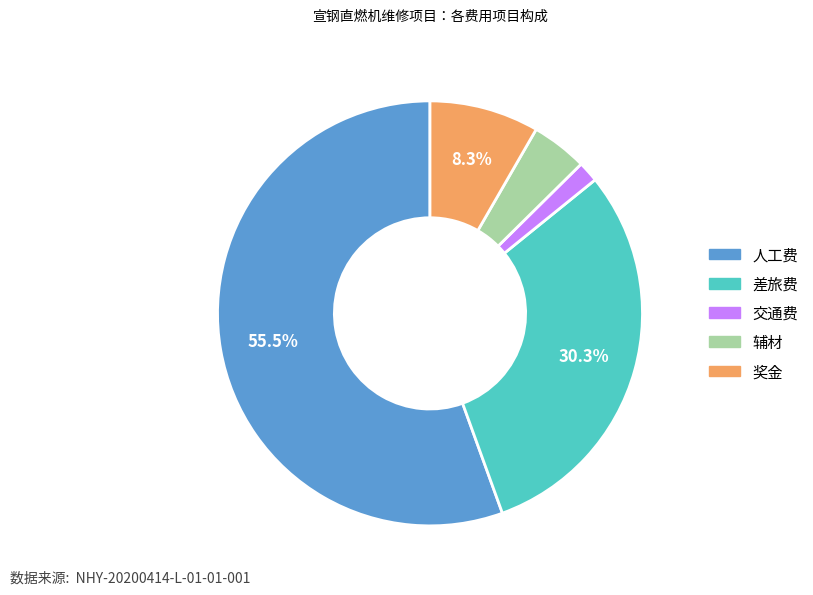

To the nearest percent, what is the difference between the 人工费 and 奖金 slice percentages?

47%